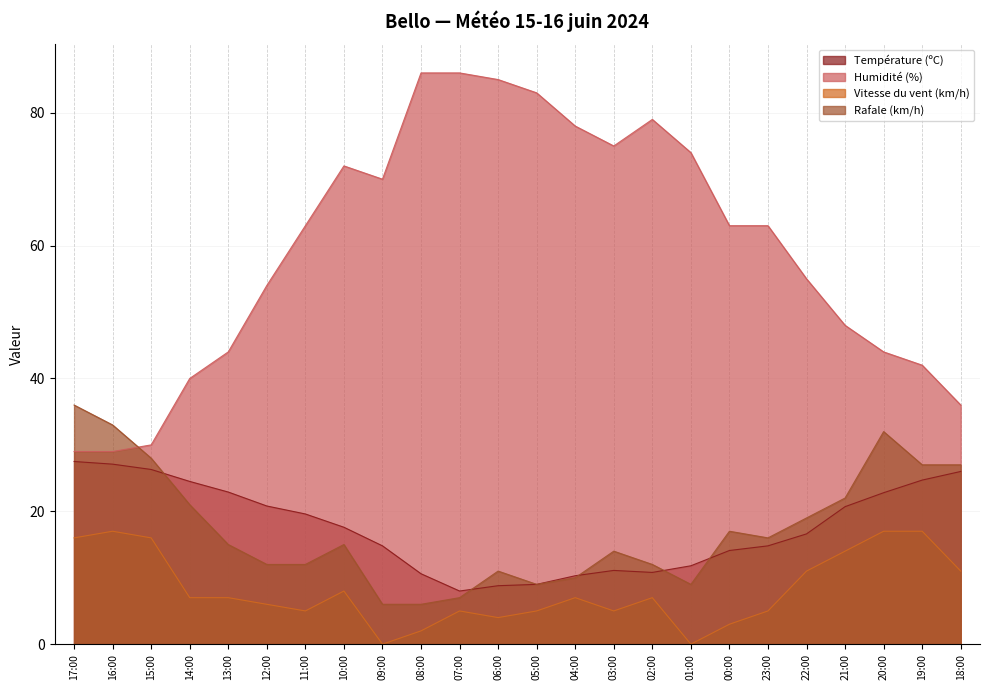

What is the approximate value of Humidité (%) at 00:00?

63.0